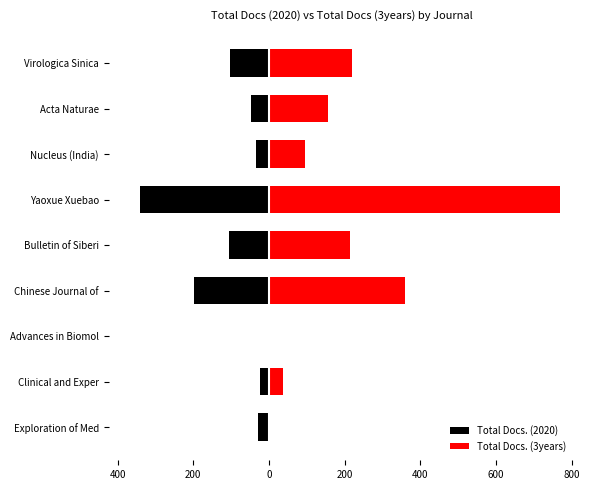

Is it true that Total Docs. (3years) equals 210 at Acta Naturae?

False